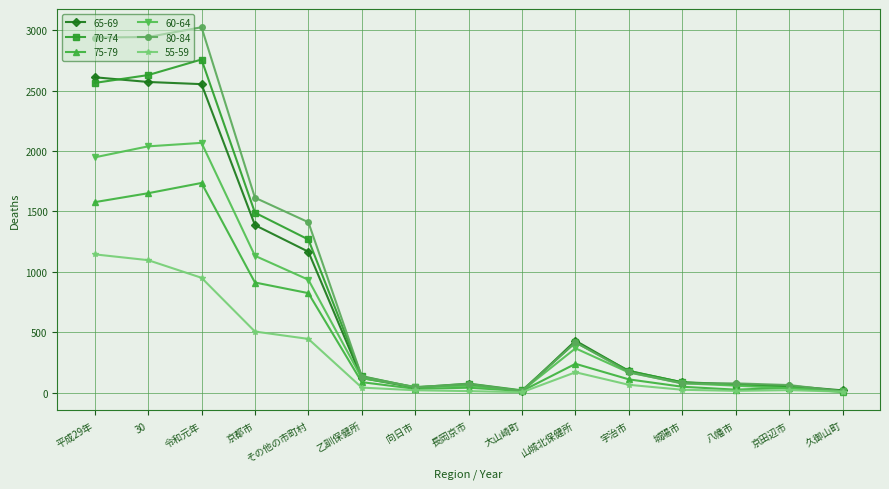

List the series in order of their peak value, highest first.

80-84, 70-74, 65-69, 60-64, 75-79, 55-59